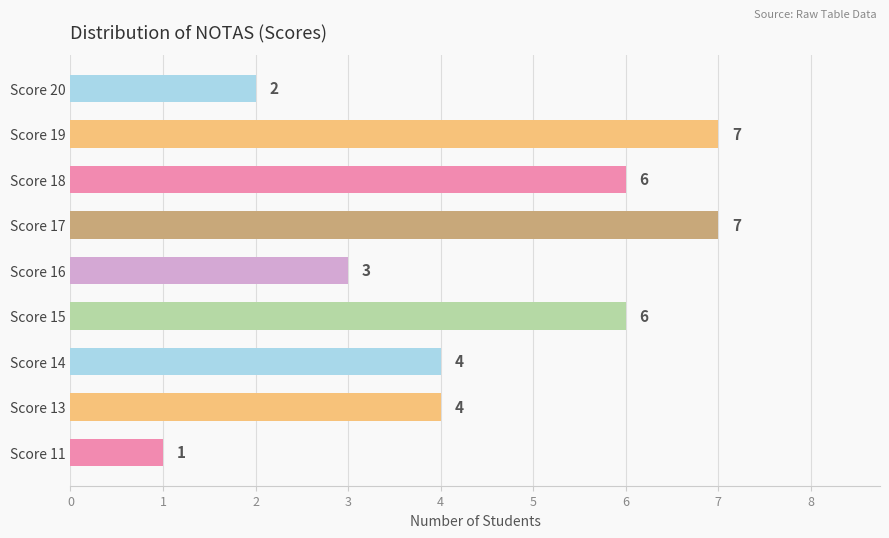

How many values are below 4?

3